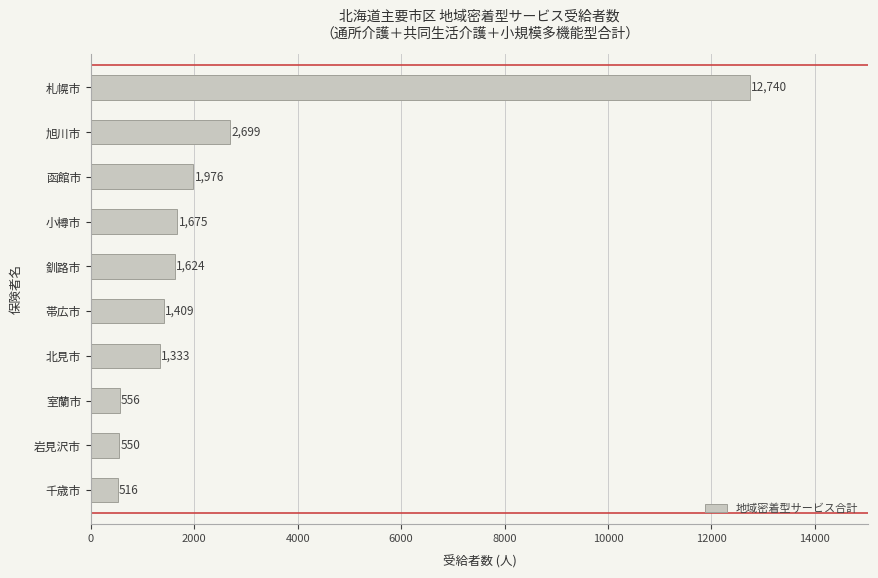

What is the approximate value at 釧路市, to the nearest 100?

1600